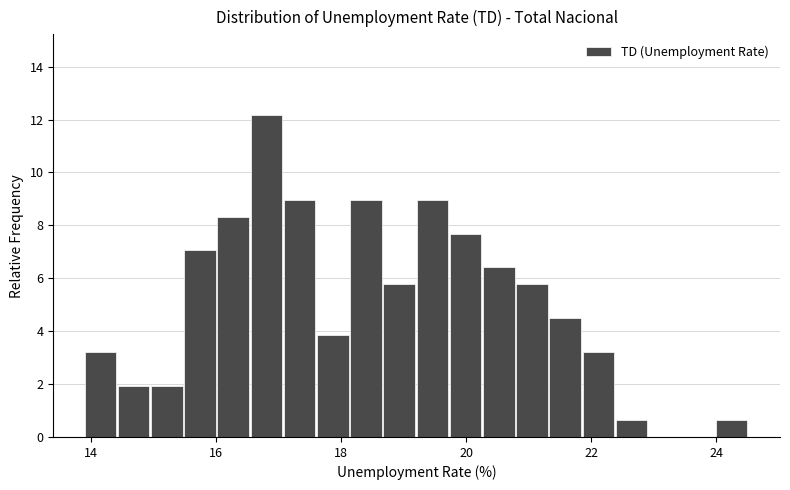

Read against the x-axis, roughly where is the centre of the tallest bar?

16.8